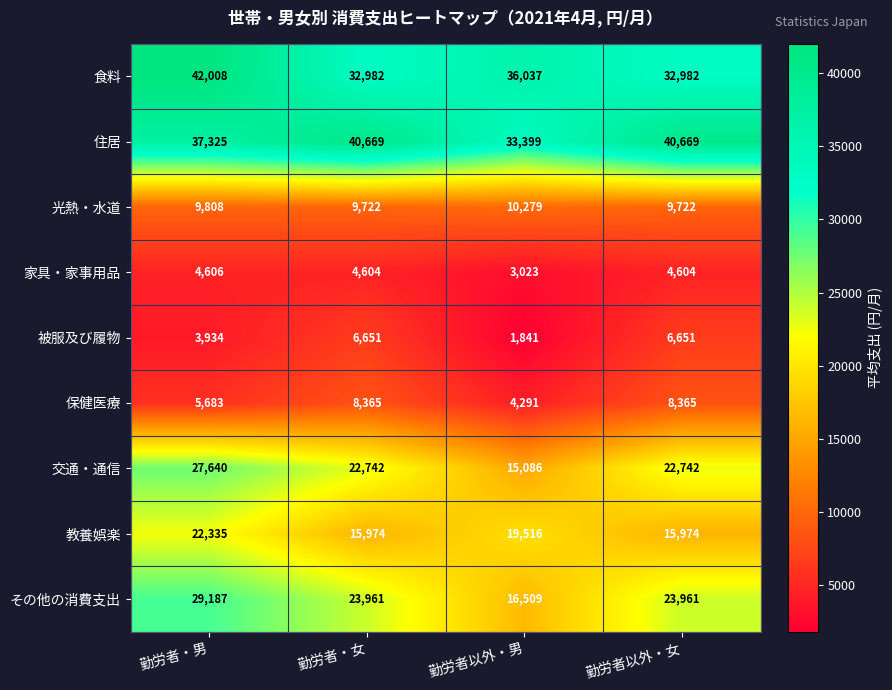

What is the minimum value shown in the chart?

1841